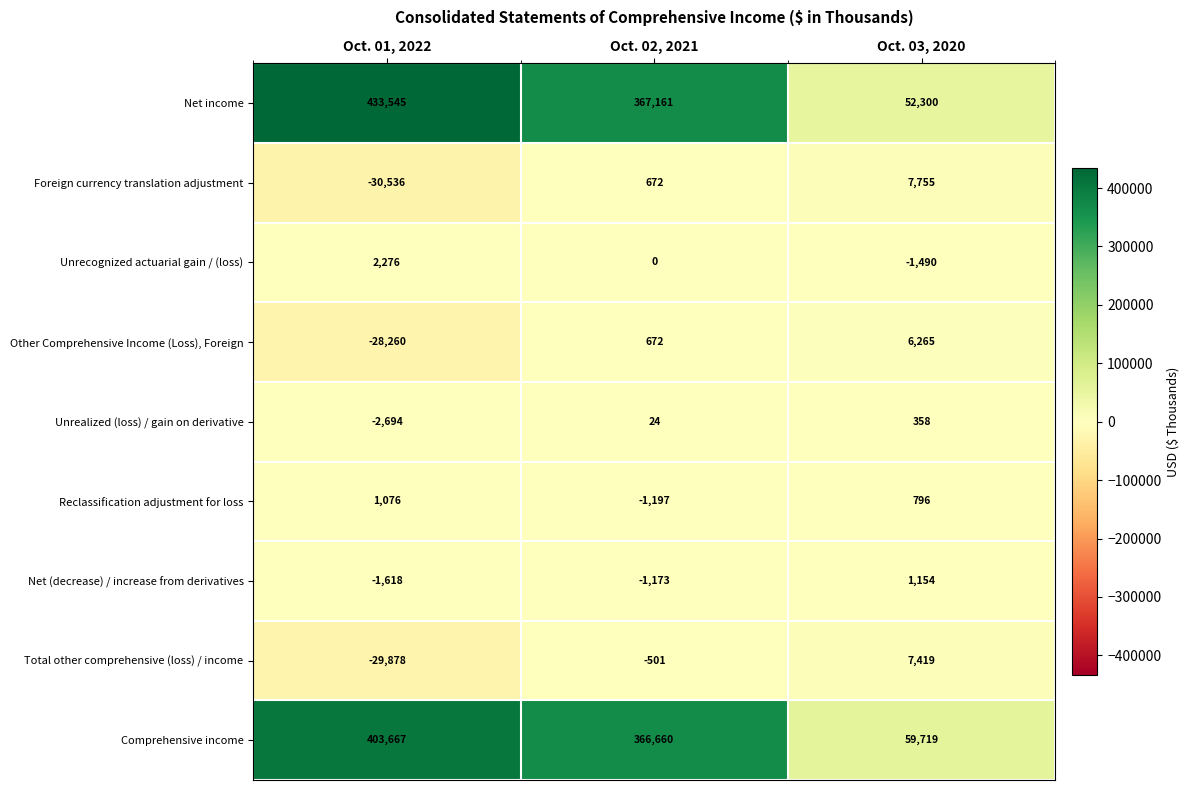

Reading right to left, list all the values displayed in this chart.

Net income: Oct. 03, 2020=52300	Oct. 02, 2021=367161	Oct. 01, 2022=433545
Foreign currency translation adjustment: Oct. 03, 2020=7755	Oct. 02, 2021=672	Oct. 01, 2022=-30536
Unrecognized actuarial gain / (loss): Oct. 03, 2020=-1490	Oct. 02, 2021=0	Oct. 01, 2022=2276
Other Comprehensive Income (Loss), Foreign: Oct. 03, 2020=6265	Oct. 02, 2021=672	Oct. 01, 2022=-28260
Unrealized (loss) / gain on derivative: Oct. 03, 2020=358	Oct. 02, 2021=24	Oct. 01, 2022=-2694
Reclassification adjustment for loss: Oct. 03, 2020=796	Oct. 02, 2021=-1197	Oct. 01, 2022=1076
Net (decrease) / increase from derivatives: Oct. 03, 2020=1154	Oct. 02, 2021=-1173	Oct. 01, 2022=-1618
Total other comprehensive (loss) / income: Oct. 03, 2020=7419	Oct. 02, 2021=-501	Oct. 01, 2022=-29878
Comprehensive income: Oct. 03, 2020=59719	Oct. 02, 2021=366660	Oct. 01, 2022=403667